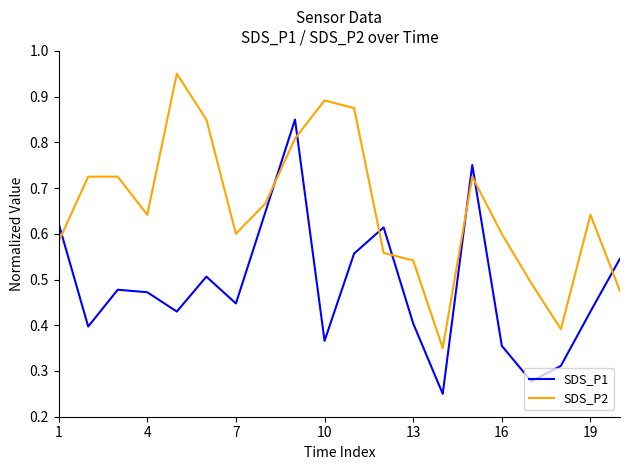

Which series has the largest total across all categories?

SDS_P2